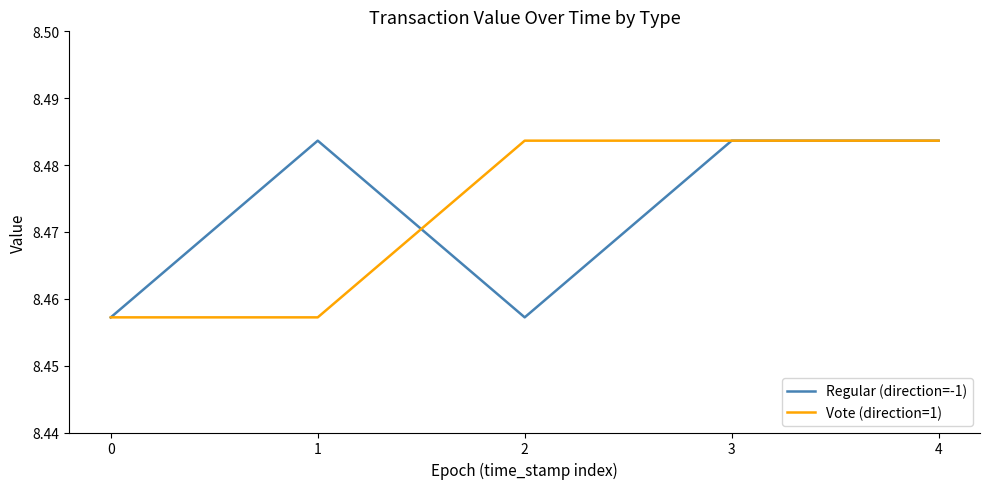

Is it true that Regular (direction=-1) equals 11.4 at 0?

False